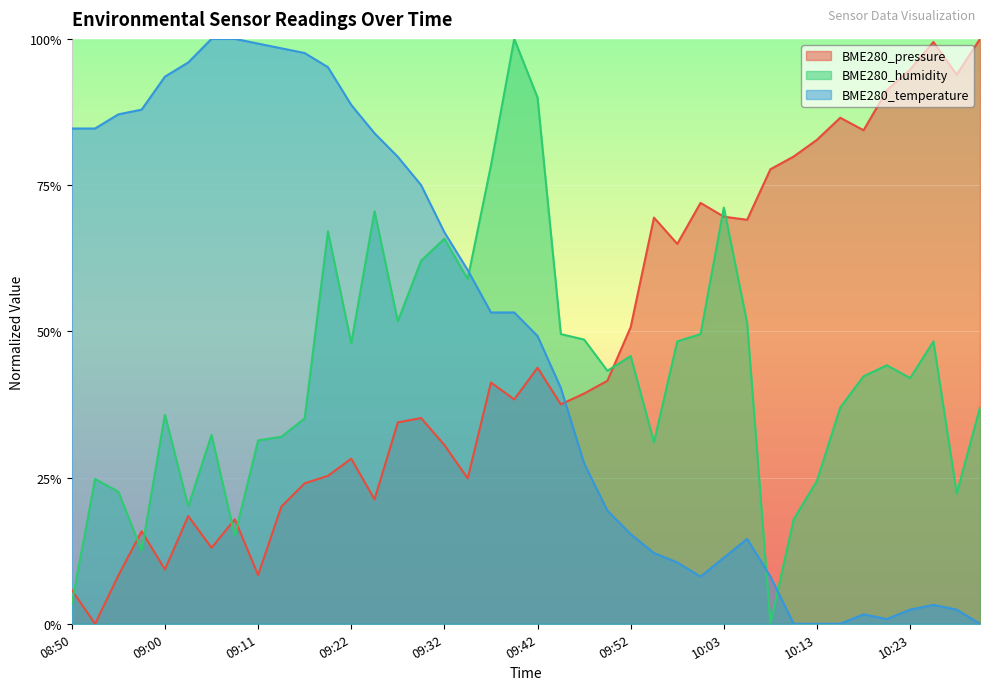

What is the maximum value shown in the chart?

1.0